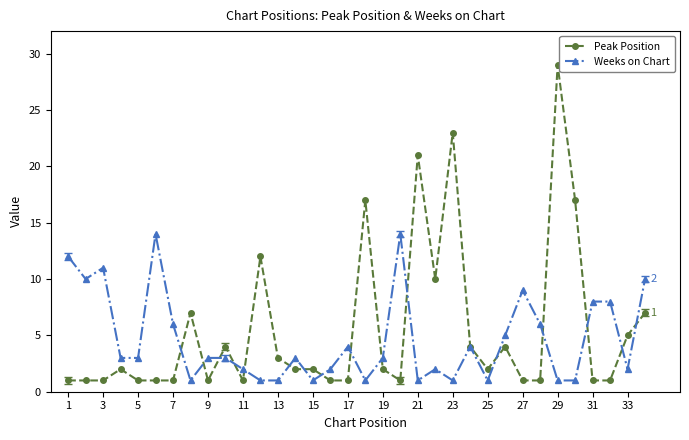

How many categories are shown in the chart?

34